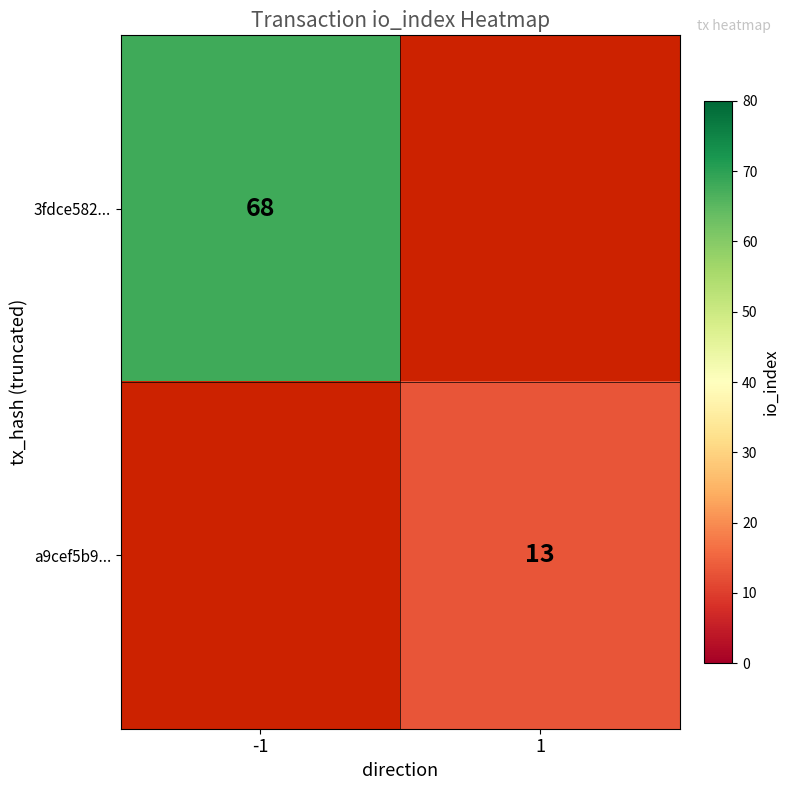

What is the minimum value shown in the chart?

13.0